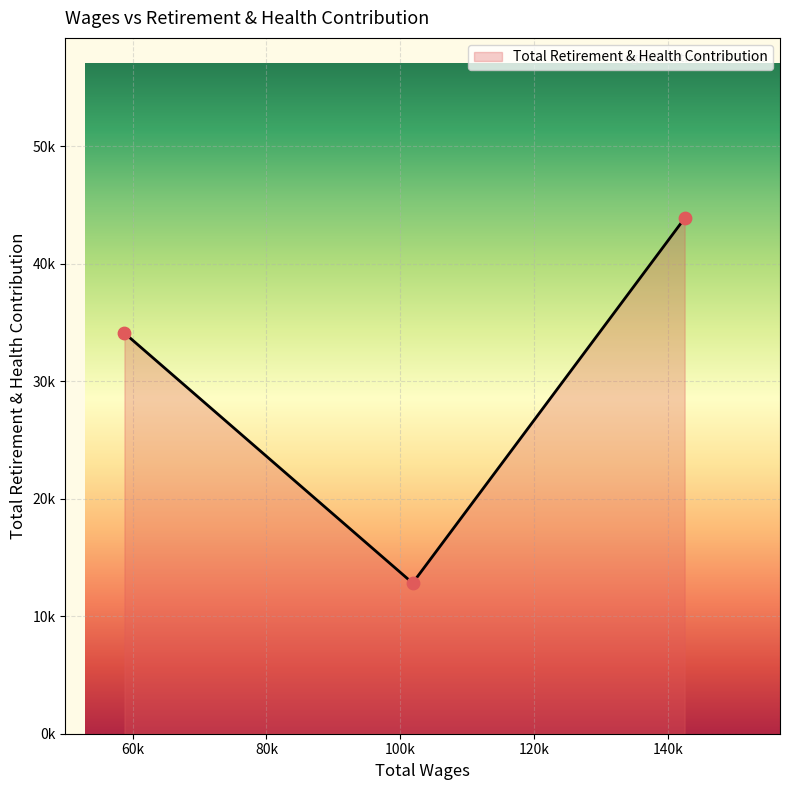

Is this an area chart (filled region under the line)?

Yes